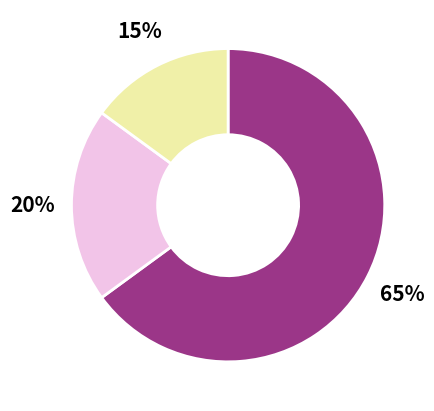

To the nearest percent, what is the difference between the largest and smallest slice percentages?

50%